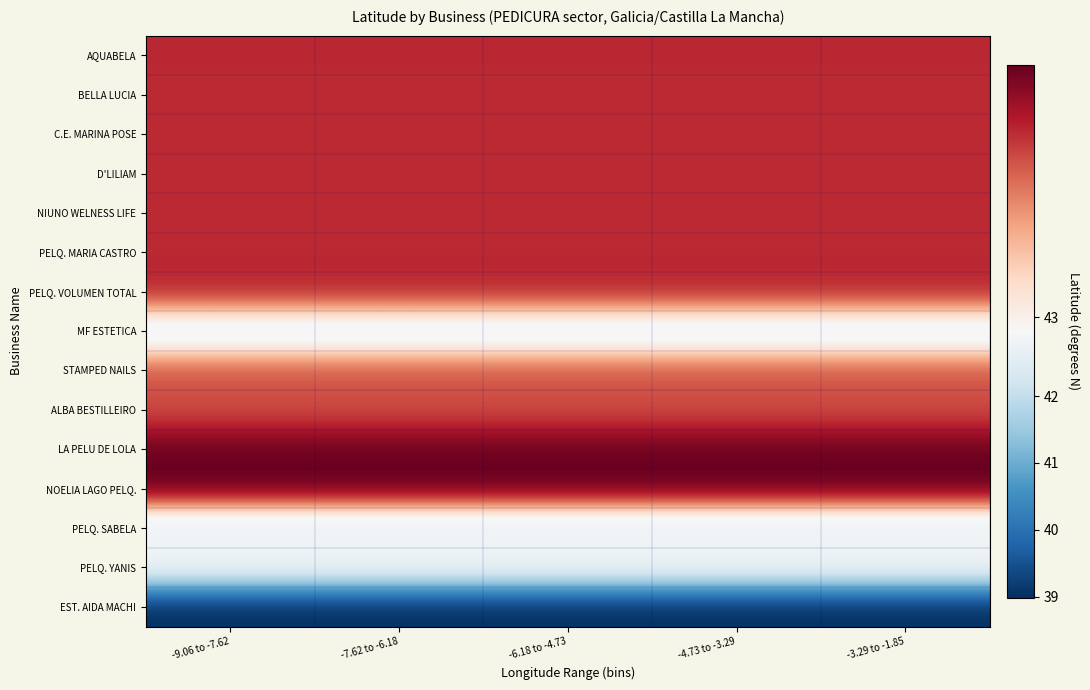

Reading left to right, extract all data points from this chart.

AQUABELA: -9.06 to -7.62=43.4	-7.62 to -6.18=43.4	-6.18 to -4.73=43.4	-4.73 to -3.29=43.4	-3.29 to -1.85=43.4
BELLA LUCIA: -9.06 to -7.62=43.4	-7.62 to -6.18=43.4	-6.18 to -4.73=43.4	-4.73 to -3.29=43.4	-3.29 to -1.85=43.4
C.E. MARINA POSE: -9.06 to -7.62=43.4	-7.62 to -6.18=43.4	-6.18 to -4.73=43.4	-4.73 to -3.29=43.4	-3.29 to -1.85=43.4
D'LILIAM: -9.06 to -7.62=43.4	-7.62 to -6.18=43.4	-6.18 to -4.73=43.4	-4.73 to -3.29=43.4	-3.29 to -1.85=43.4
NIUNO WELNESS LIFE: -9.06 to -7.62=43.4	-7.62 to -6.18=43.4	-6.18 to -4.73=43.4	-4.73 to -3.29=43.4	-3.29 to -1.85=43.4
PELQ. MARIA CASTRO: -9.06 to -7.62=43.4	-7.62 to -6.18=43.4	-6.18 to -4.73=43.4	-4.73 to -3.29=43.4	-3.29 to -1.85=43.4
PELQ. VOLUMEN TOTAL: -9.06 to -7.62=43.4	-7.62 to -6.18=43.4	-6.18 to -4.73=43.4	-4.73 to -3.29=43.4	-3.29 to -1.85=43.4
MF ESTETICA: -9.06 to -7.62=42.8	-7.62 to -6.18=42.8	-6.18 to -4.73=42.8	-4.73 to -3.29=42.8	-3.29 to -1.85=42.8
STAMPED NAILS: -9.06 to -7.62=43.3	-7.62 to -6.18=43.3	-6.18 to -4.73=43.3	-4.73 to -3.29=43.3	-3.29 to -1.85=43.3
ALBA BESTILLEIRO: -9.06 to -7.62=43.3	-7.62 to -6.18=43.3	-6.18 to -4.73=43.3	-4.73 to -3.29=43.3	-3.29 to -1.85=43.3
LA PELU DE LOLA: -9.06 to -7.62=43.5	-7.62 to -6.18=43.5	-6.18 to -4.73=43.5	-4.73 to -3.29=43.5	-3.29 to -1.85=43.5
NOELIA LAGO PELQ.: -9.06 to -7.62=43.5	-7.62 to -6.18=43.5	-6.18 to -4.73=43.5	-4.73 to -3.29=43.5	-3.29 to -1.85=43.5
PELQ. SABELA: -9.06 to -7.62=42.8	-7.62 to -6.18=42.8	-6.18 to -4.73=42.8	-4.73 to -3.29=42.8	-3.29 to -1.85=42.8
PELQ. YANIS: -9.06 to -7.62=42.9	-7.62 to -6.18=42.9	-6.18 to -4.73=42.9	-4.73 to -3.29=42.9	-3.29 to -1.85=42.9
EST. AIDA MACHI: -9.06 to -7.62=39.0	-7.62 to -6.18=39.0	-6.18 to -4.73=39.0	-4.73 to -3.29=39.0	-3.29 to -1.85=39.0